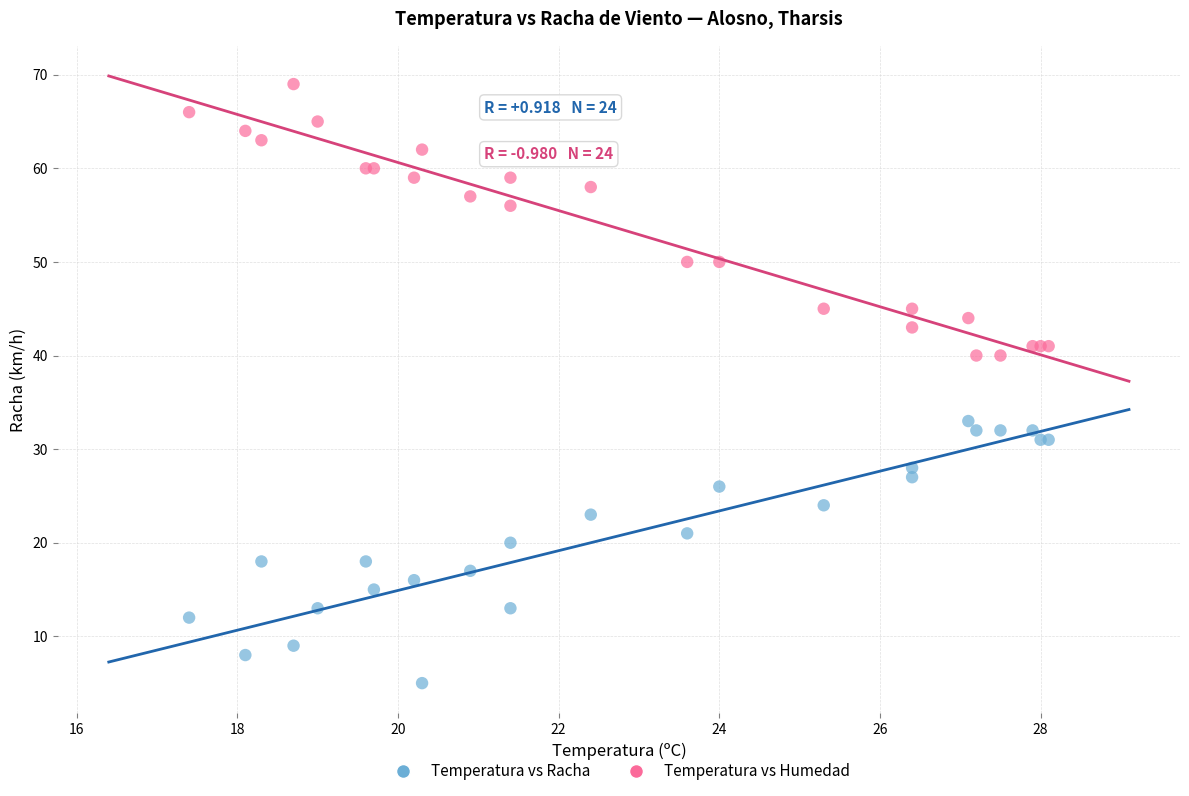

Which series reaches the minimum Y coordinate?

Temperatura vs Racha